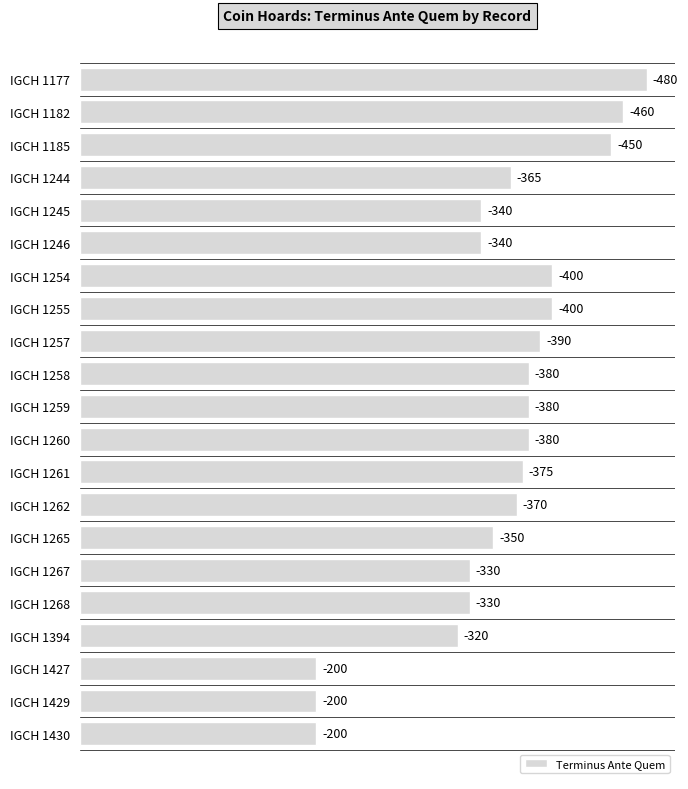

Does the chart contain stacked bars?

No